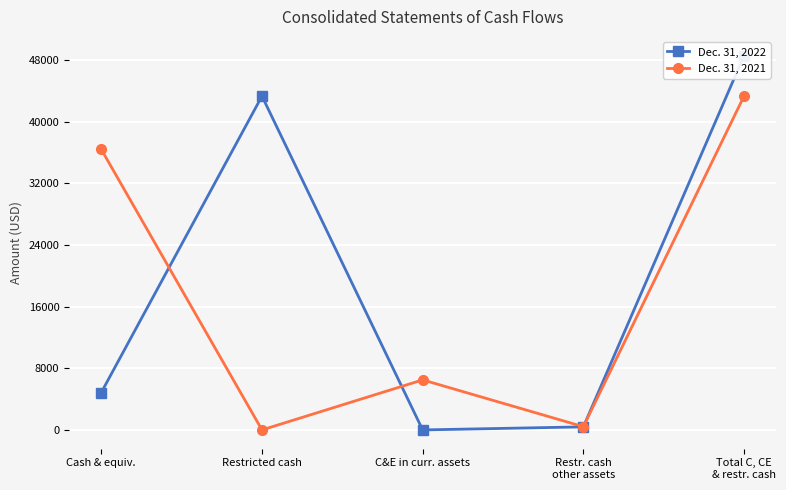

List the series in order of their peak value, highest first.

Dec. 31, 2022, Dec. 31, 2021